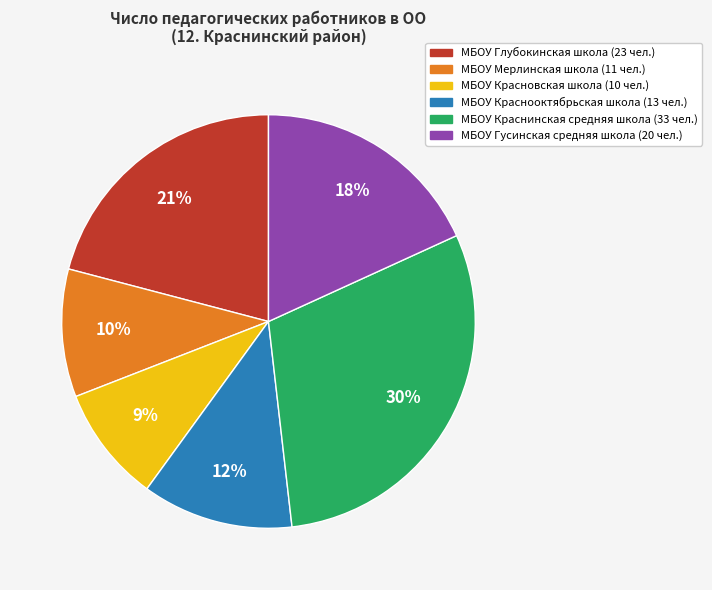

Which has a higher value, МБОУ Мерлинская школа or МБОУ Глубокинская школа?

МБОУ Глубокинская школа